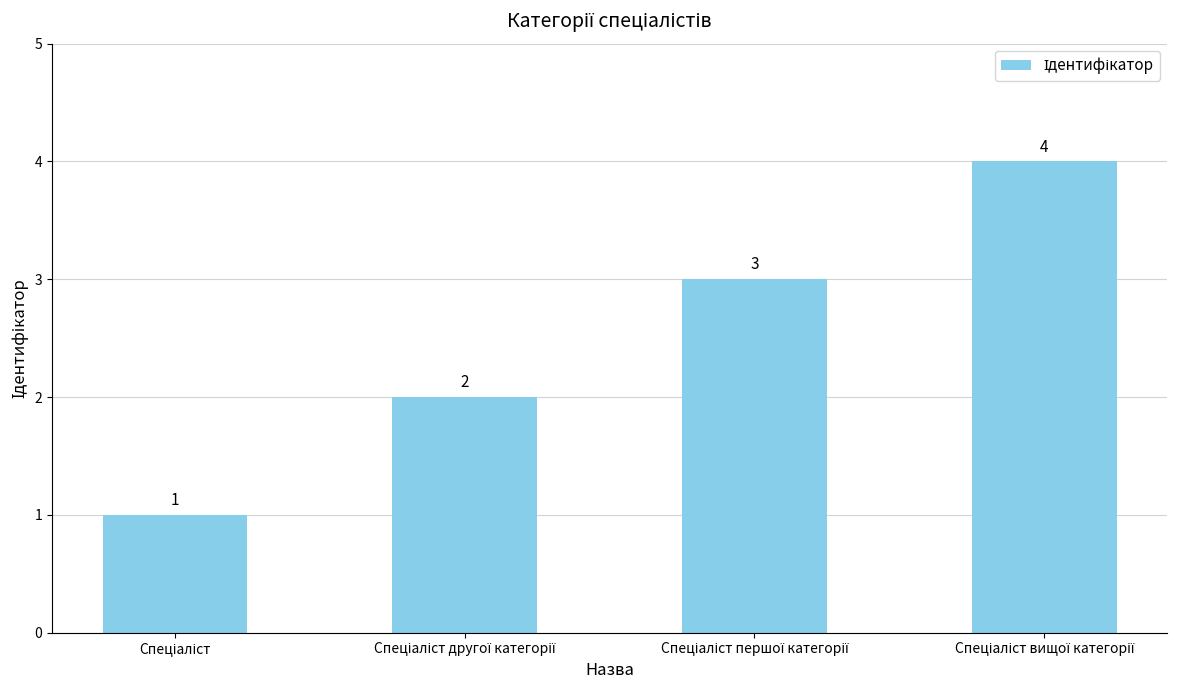

What is the sum of all values?

10